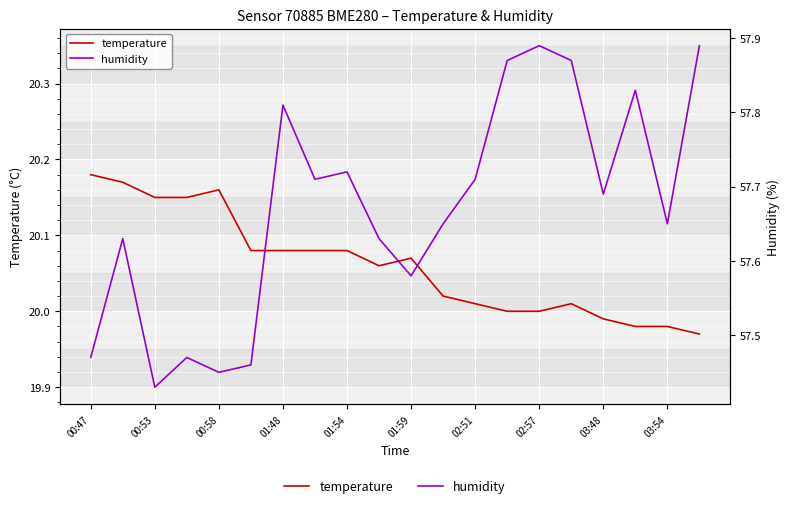

Is it true that temperature equals 35.5 at 15?

False